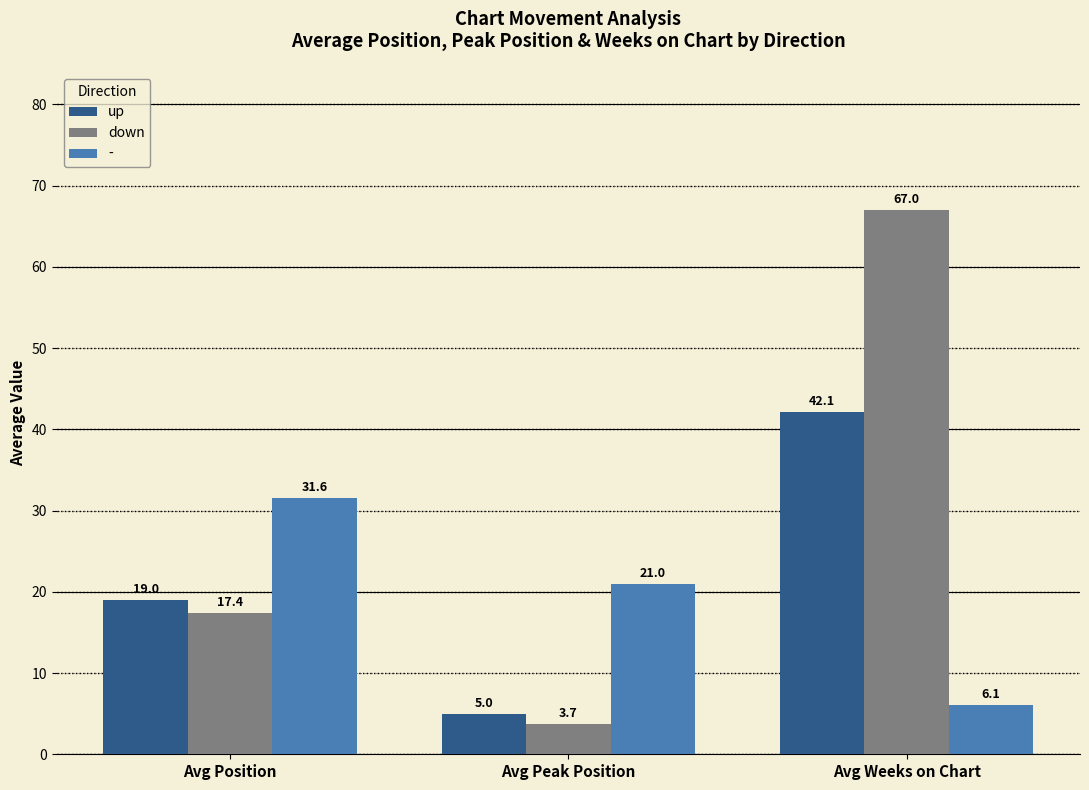

Reading left to right, what are all the values shown in this chart?

up: 19.0	5.0	42.1
down: 17.4	3.7	67.0
-: 31.6	21.0	6.1